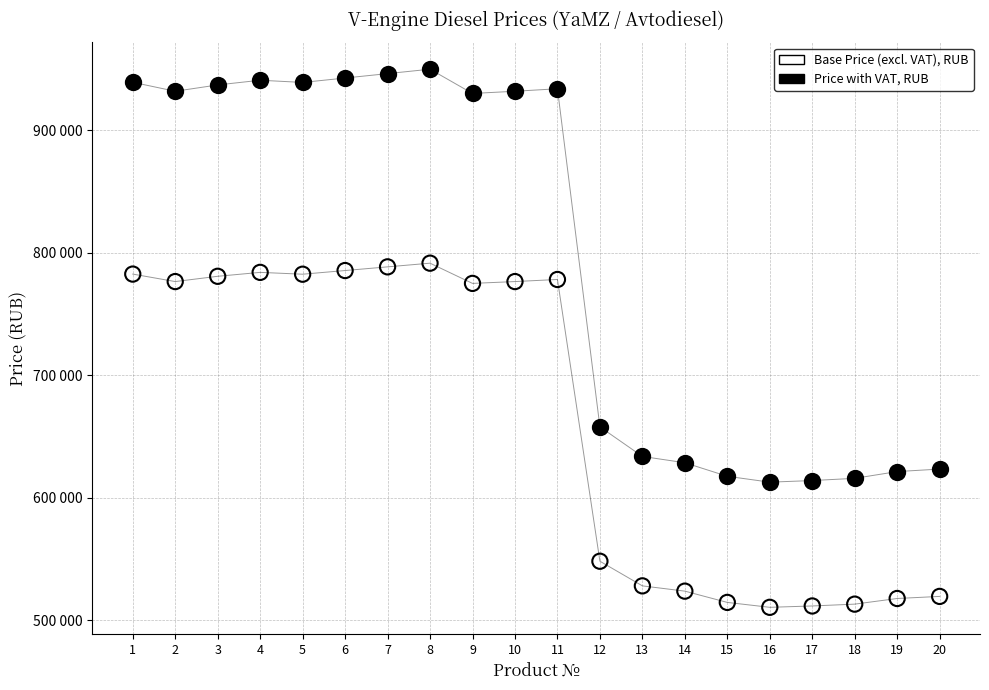

Which series reaches the maximum Y coordinate?

Price with VAT, RUB